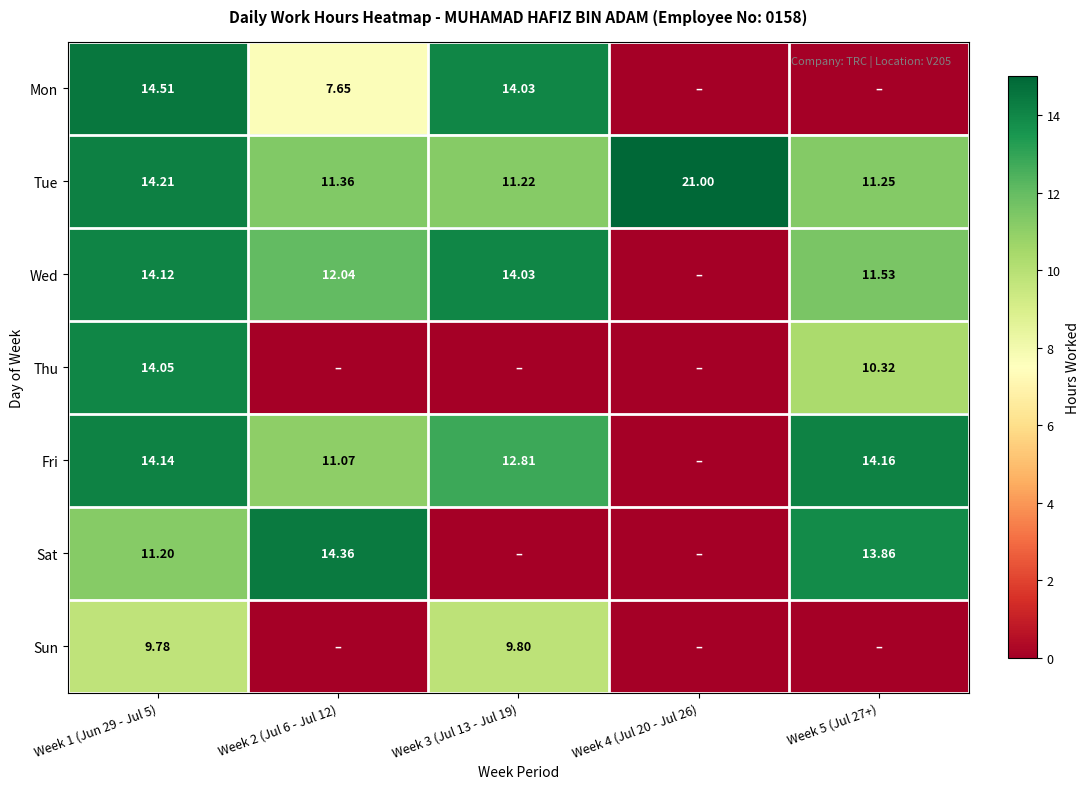

Is the value of Tue at Week 1 (Jun 29 - Jul 5) greater than the value of Sat at Week 1 (Jun 29 - Jul 5)?

Yes